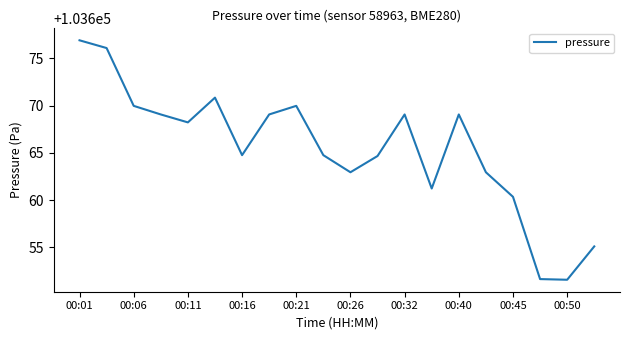

What is the minimum value shown in the chart?

103651.6